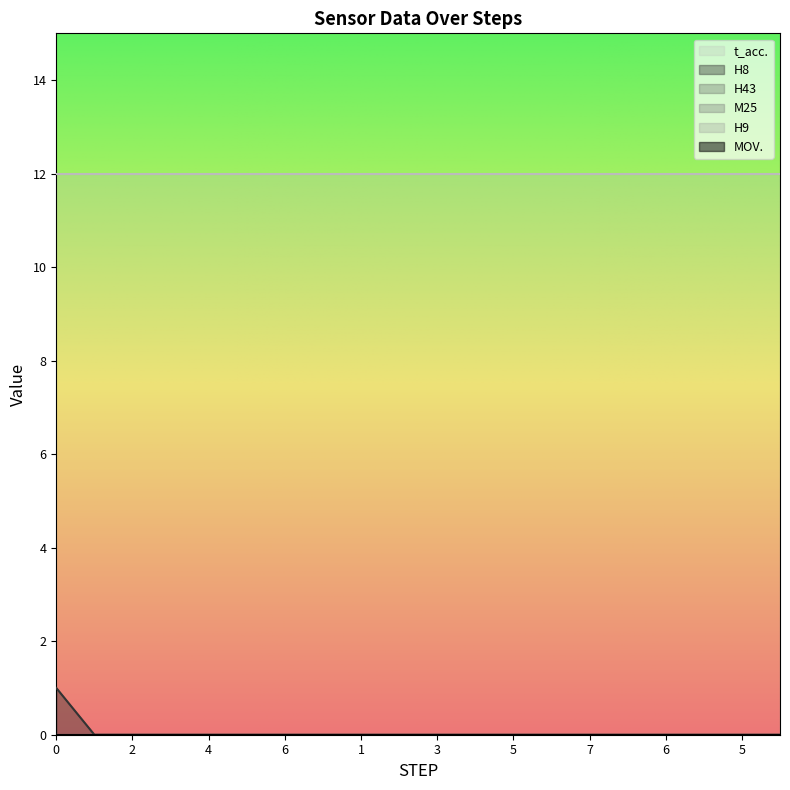

Reading left to right, extract all data points from this chart.

MOV.: 0	0	0	0	0	0	0	0	0	0	0	0	0	0	0	0	0	0	0	0
H8: 1	0	0	0	0	0	0	0	0	0	0	0	0	0	0	0	0	0	0	0
H43: 0	0	0	0	0	0	0	0	0	0	0	0	0	0	0	0	0	0	0	0
M25: 0	0	0	0	0	0	0	0	0	0	0	0	0	0	0	0	0	0	0	0
H9: 0	0	0	0	0	0	0	0	0	0	0	0	0	0	0	0	0	0	0	0
t_acc.: 12	12	12	12	12	12	12	12	12	12	12	12	12	12	12	12	12	12	12	12